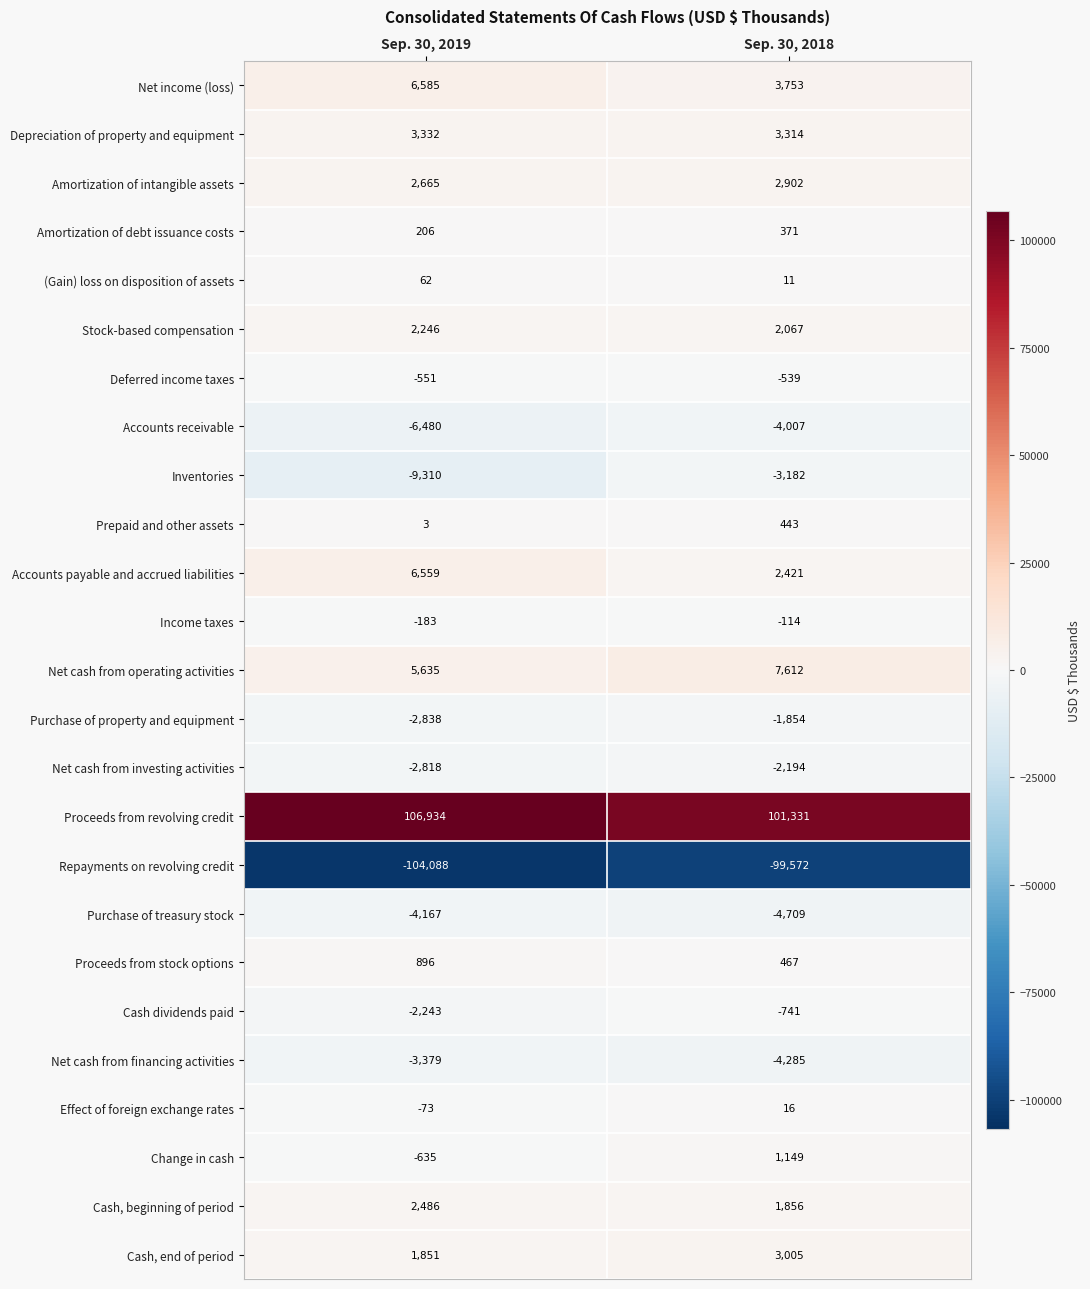

The Net cash from investing activities series shows -2194 at Sep. 30, 2018. True or false?

True